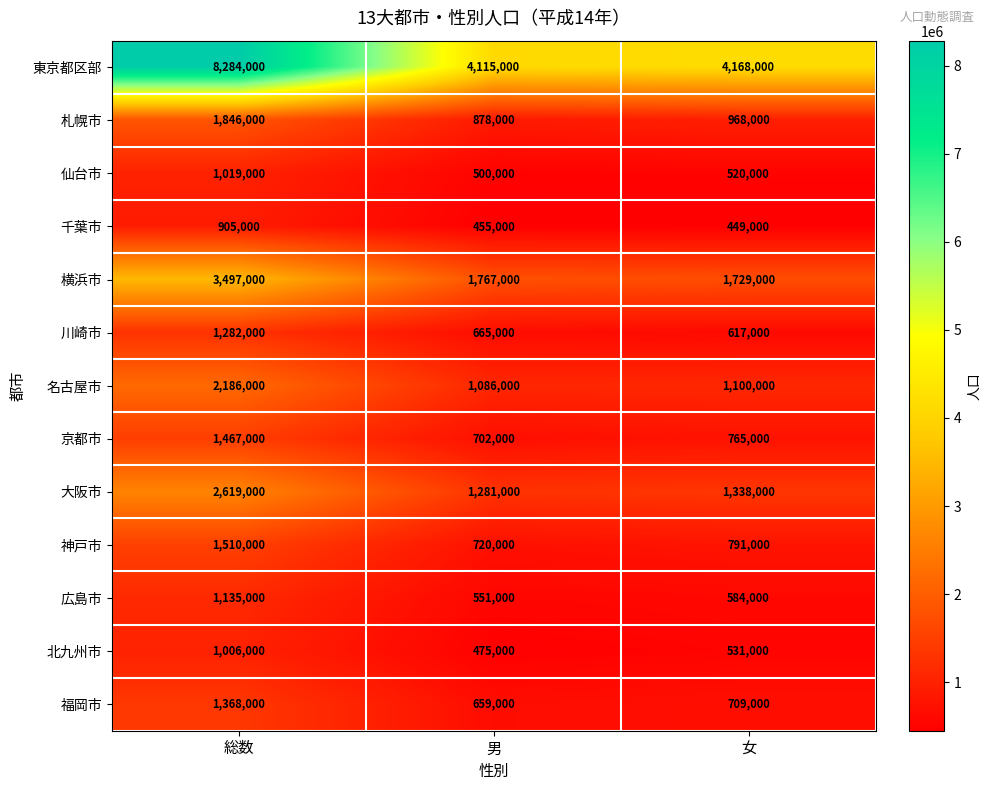

At which category is the sum across all series the highest?

総数